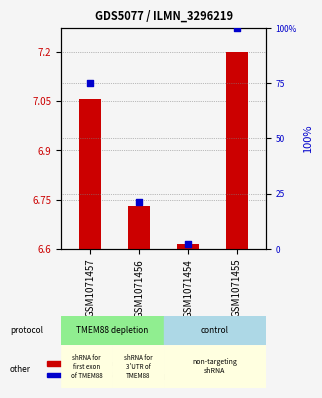

Which series contains the highest Y value?

transformed count